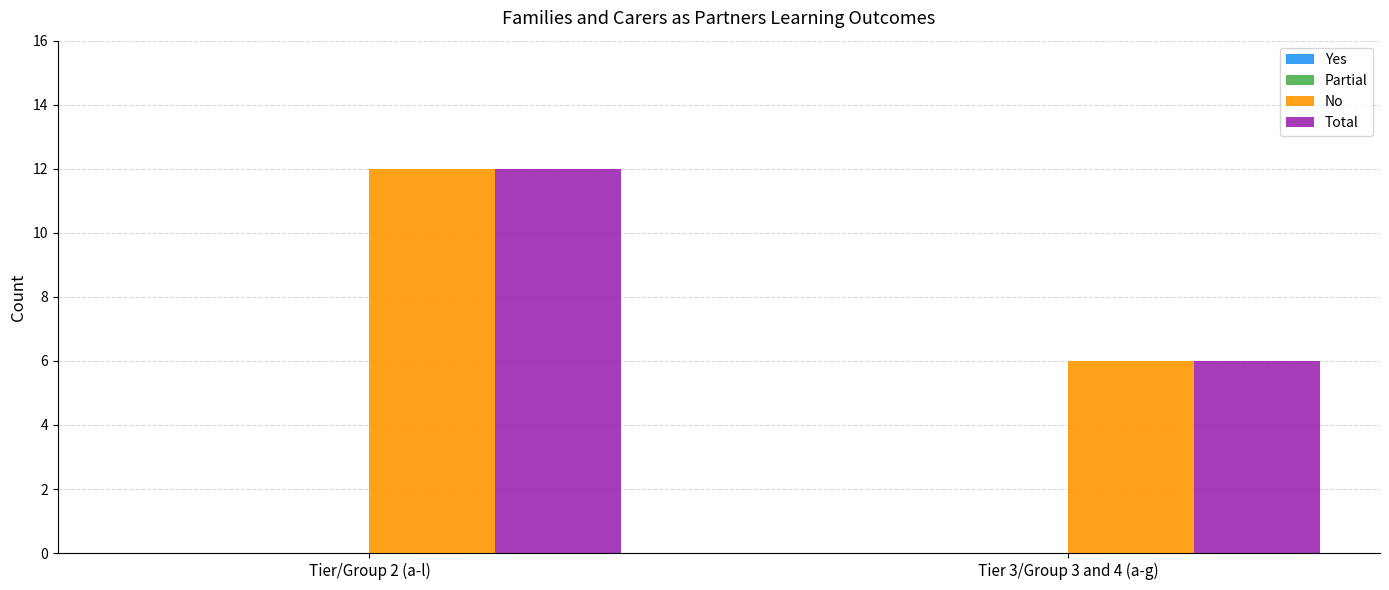

What is the spread (max minus min) of values at Tier/Group 2 (a-l)?

0